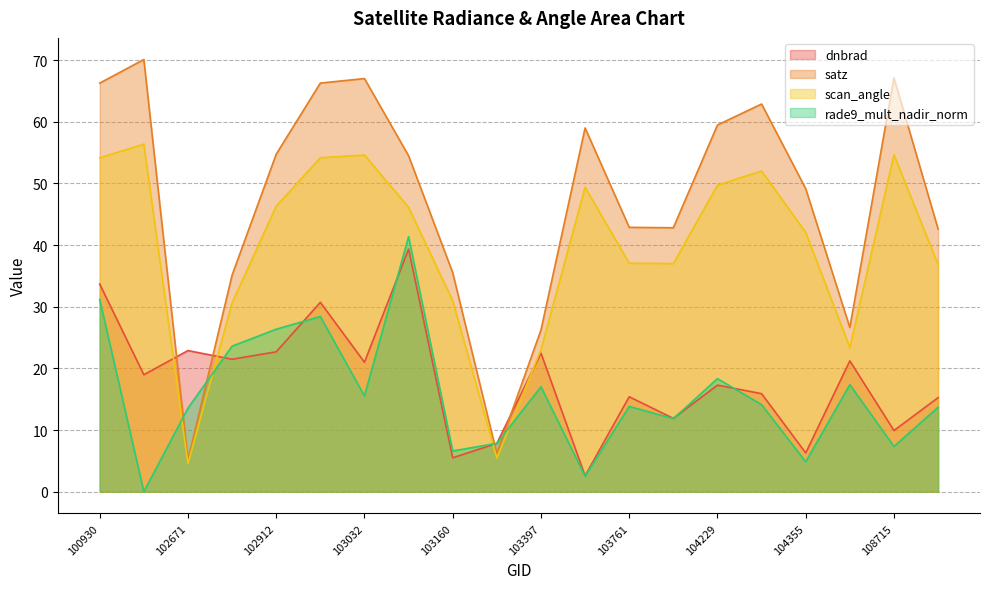

Which category has the lowest value in the scan_angle series?

102671